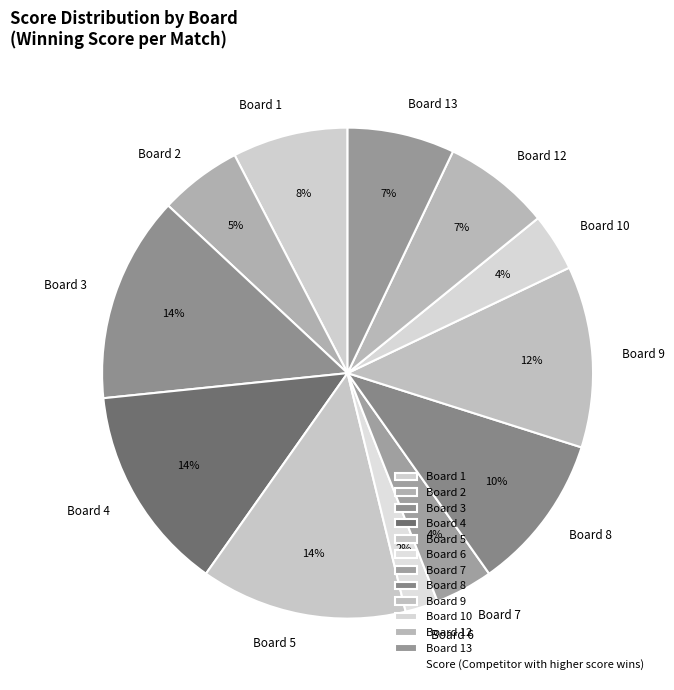

Do Board 3 and Board 1 together represent more than half of the pie?

No